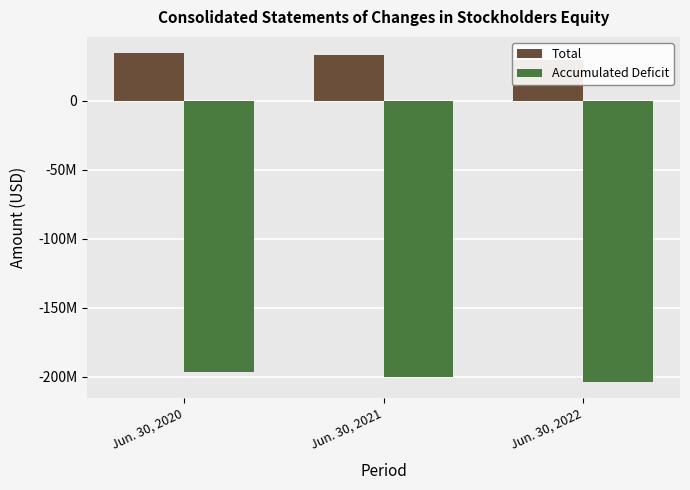

Count the Accumulated Deficit values in the range -203789358 to -197061926.

3